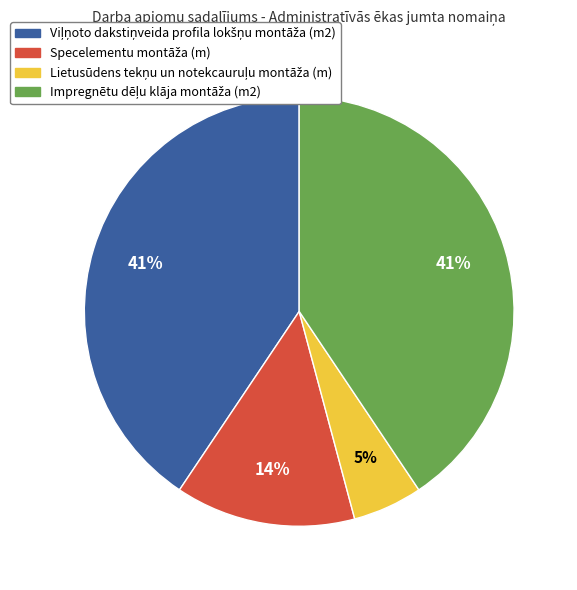

Does any single category account for the majority?

No